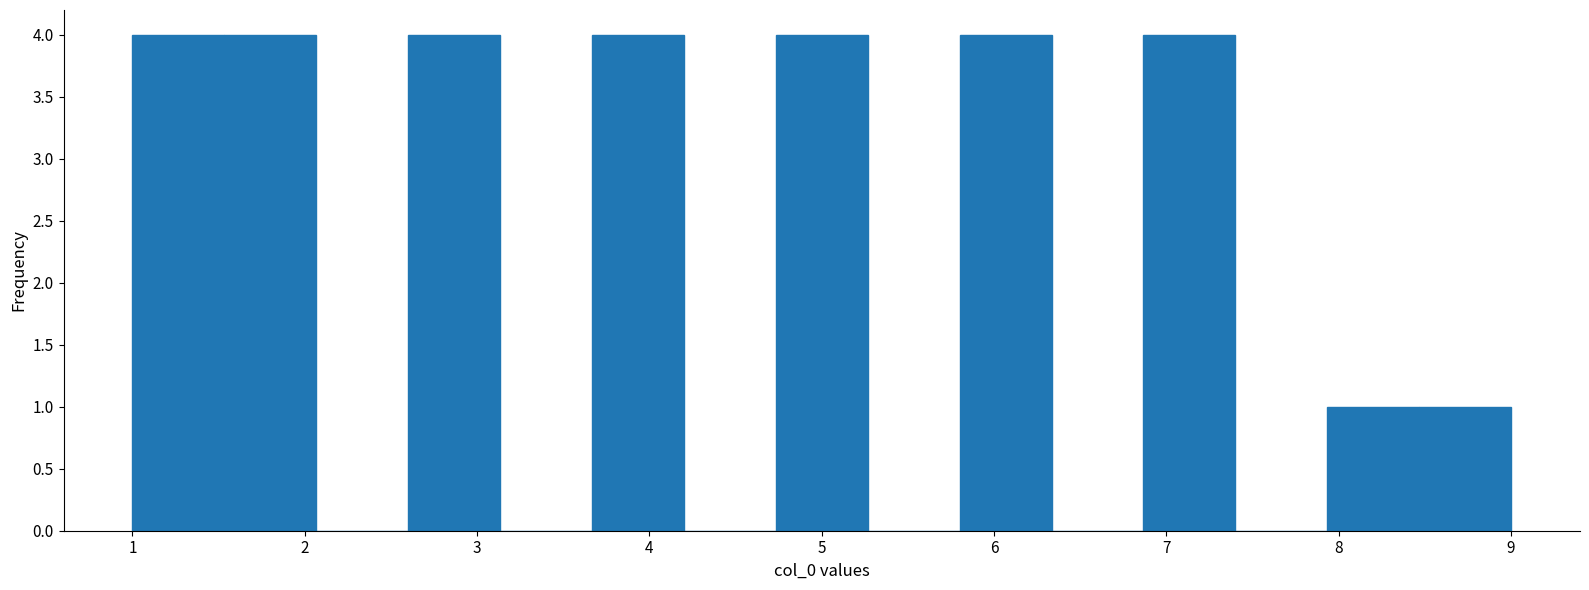

Reading left to right, transcribe this chart: for each bar, give the range it covers on the x-axis and its height. Neither the bar edges nor the heights are printed on the chart, so give them approximately, as read against the axes.

1.0 to 1.5: 4
1.5 to 2.1: 4
2.1 to 2.6: 0
2.6 to 3.1: 4
3.1 to 3.7: 0
3.7 to 4.2: 4
4.2 to 4.7: 0
4.7 to 5.3: 4
5.3 to 5.8: 0
5.8 to 6.3: 4
6.3 to 6.9: 0
6.9 to 7.4: 4
7.4 to 7.9: 0
7.9 to 8.5: 1
8.5 to 9.0: 1